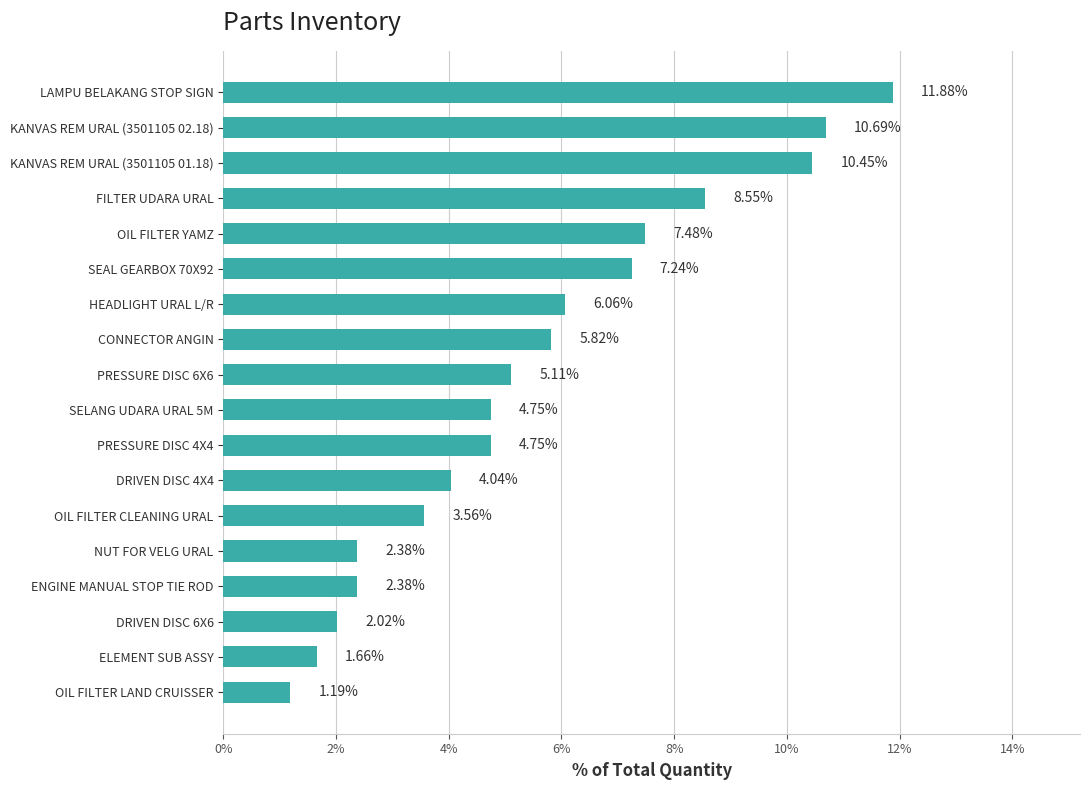

What is the difference between the values at KANVAS REM URAL (3501105 01.18) and SELANG UDARA URAL 5M?

5.7